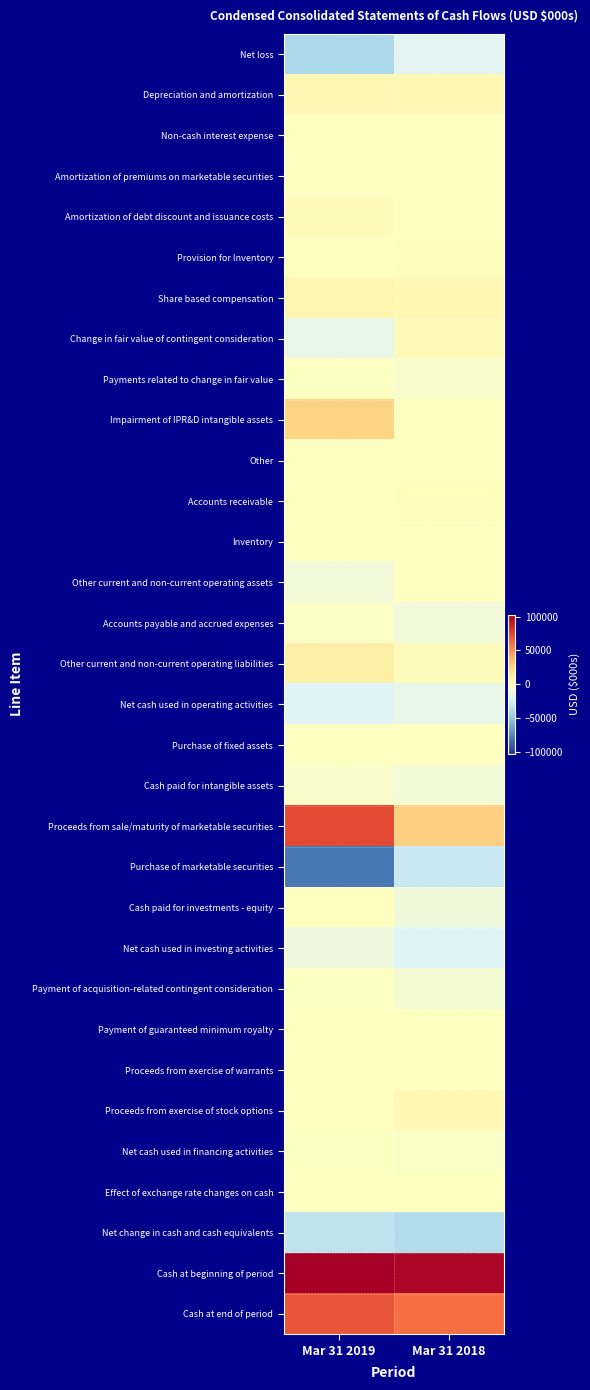

Reading left to right, list all the values displayed in this chart.

Net loss: Mar 31 2019=-40977	Mar 31 2018=-18378
Depreciation and amortization: Mar 31 2019=4901	Mar 31 2018=4348
Non-cash interest expense: Mar 31 2019=350	Mar 31 2018=413
Amortization of premiums on marketable securities: Mar 31 2019=-343	Mar 31 2018=356
Amortization of debt discount and issuance costs: Mar 31 2019=2459	Mar 31 2018=0
Provision for Inventory: Mar 31 2019=189	Mar 31 2018=816
Share based compensation: Mar 31 2019=6271	Mar 31 2018=4659
Change in fair value of contingent consideration: Mar 31 2019=-14831	Mar 31 2018=3627
Payments related to change in fair value: Mar 31 2019=-1405	Mar 31 2018=-4245
Impairment of IPR&D intangible assets: Mar 31 2019=25500	Mar 31 2018=0
Other: Mar 31 2019=62	Mar 31 2018=75
Accounts receivable: Mar 31 2019=40	Mar 31 2018=886
Inventory: Mar 31 2019=-170	Mar 31 2018=-593
Other current and non-current operating assets: Mar 31 2019=-9321	Mar 31 2018=421
Accounts payable and accrued expenses: Mar 31 2019=-3103	Mar 31 2018=-9330
Other current and non-current operating liabilities: Mar 31 2019=9886	Mar 31 2018=2211
Net cash used in operating activities: Mar 31 2019=-20492	Mar 31 2018=-14734
Purchase of fixed assets: Mar 31 2019=-19	Mar 31 2018=-39
Cash paid for intangible assets: Mar 31 2019=-3961	Mar 31 2018=-8217
Proceeds from sale/maturity of marketable securities: Mar 31 2019=72990	Mar 31 2018=26924
Purchase of marketable securities: Mar 31 2019=-80422	Mar 31 2018=-29519
Cash paid for investments - equity: Mar 31 2019=0	Mar 31 2018=-10000
Net cash used in investing activities: Mar 31 2019=-11412	Mar 31 2018=-20851
Payment of acquisition-related contingent consideration: Mar 31 2019=-905	Mar 31 2018=-7066
Payment of guaranteed minimum royalty: Mar 31 2019=-509	Mar 31 2018=-500
Proceeds from exercise of warrants: Mar 31 2019=0	Mar 31 2018=608
Proceeds from exercise of stock options: Mar 31 2019=304	Mar 31 2018=4256
Net cash used in financing activities: Mar 31 2019=-1110	Mar 31 2018=-2702
Effect of exchange rate changes on cash: Mar 31 2019=-21	Mar 31 2018=10
Net change in cash and cash equivalents: Mar 31 2019=-33035	Mar 31 2018=-38277
Cash at beginning of period: Mar 31 2019=102873	Mar 31 2018=99394
Cash at end of period: Mar 31 2019=69838	Mar 31 2018=61117